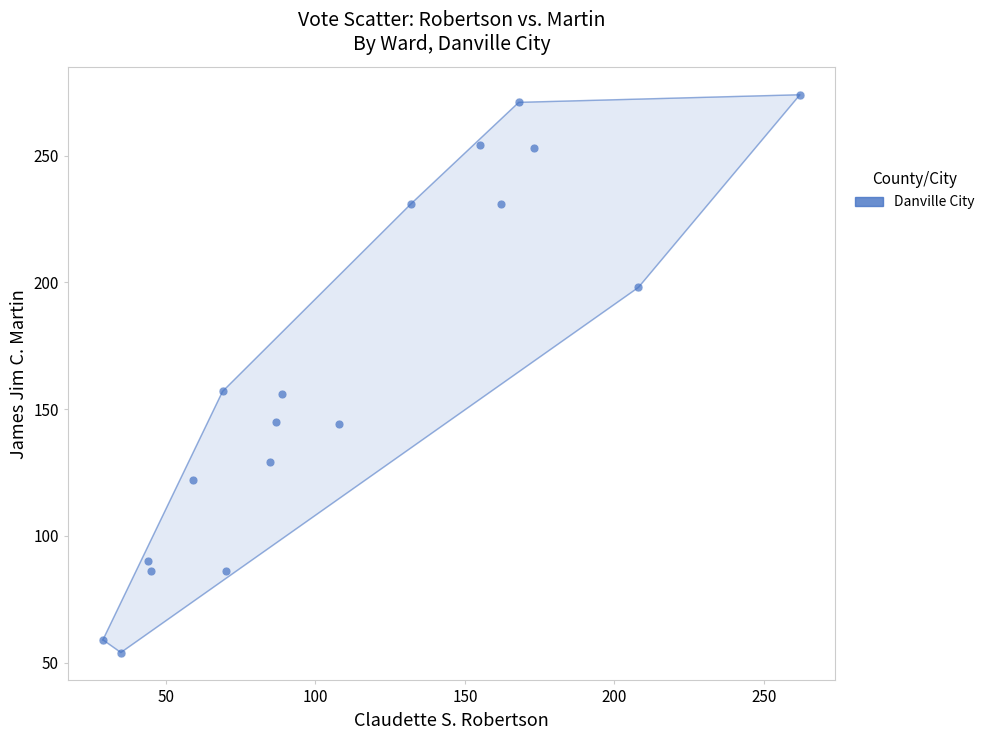

What is the range of X values (max minus min)?

233